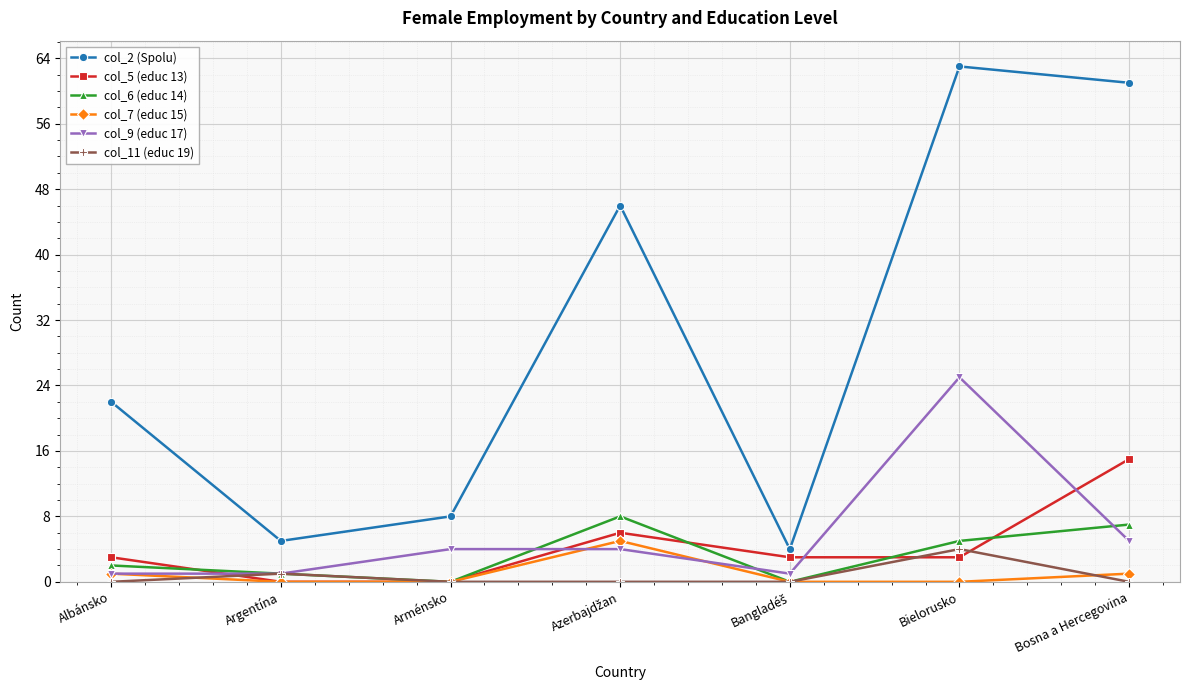

What is the label of the 2nd point from the left?

Argentína